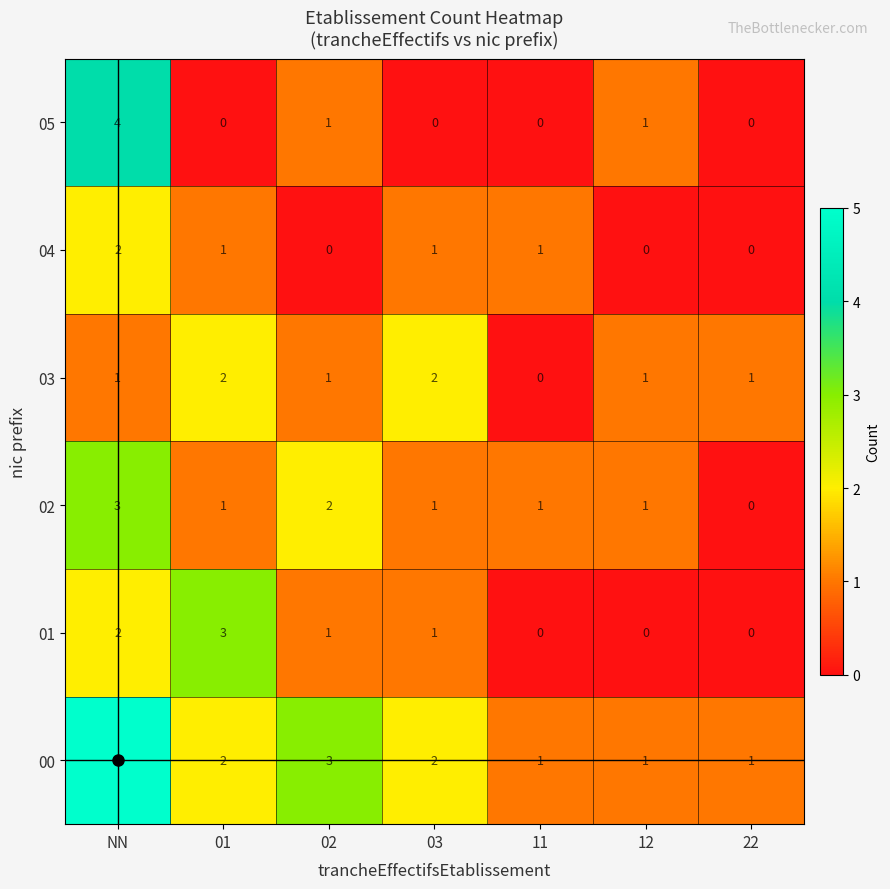

At which label does 02 first exceed 1?

NN